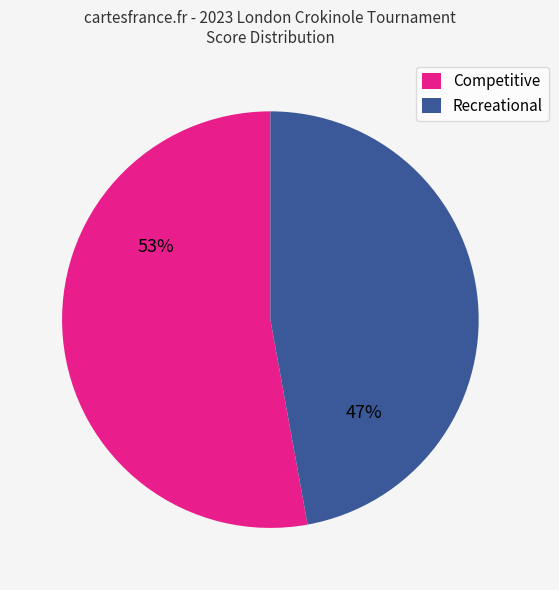

To the nearest percent, what is the difference between the largest and smallest slice percentages?

6%